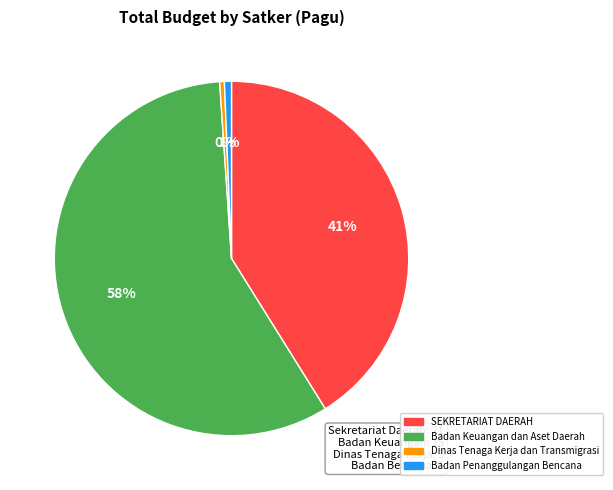

To the nearest percent, what is the average slice percentage?

25%